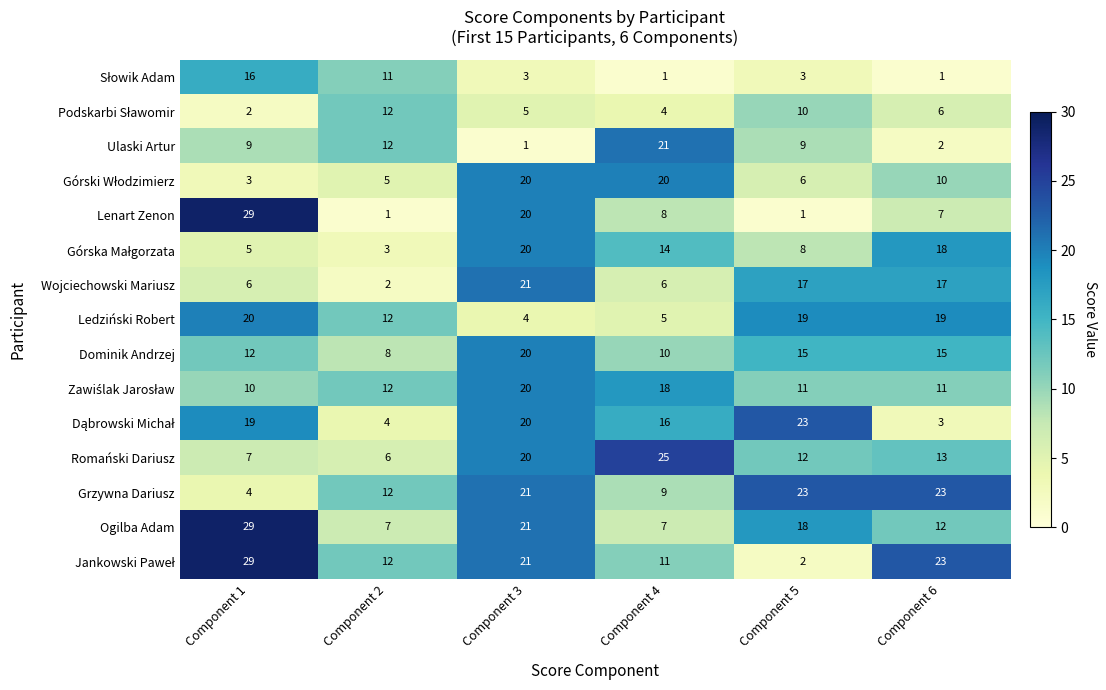

What is the sum of the Dominik Andrzej values at Component 6 and Component 4?

25